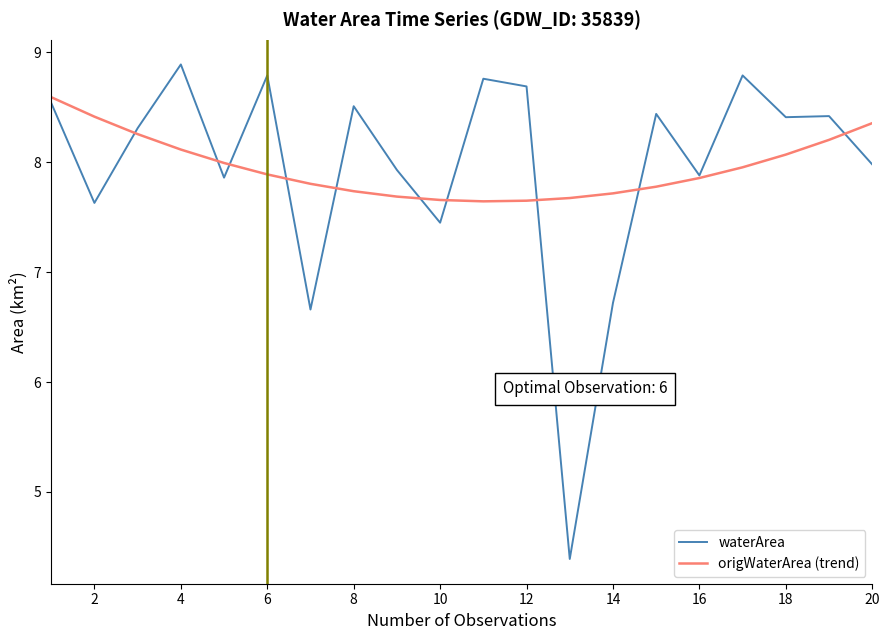

What is the lowest value of the waterArea series?

4.4